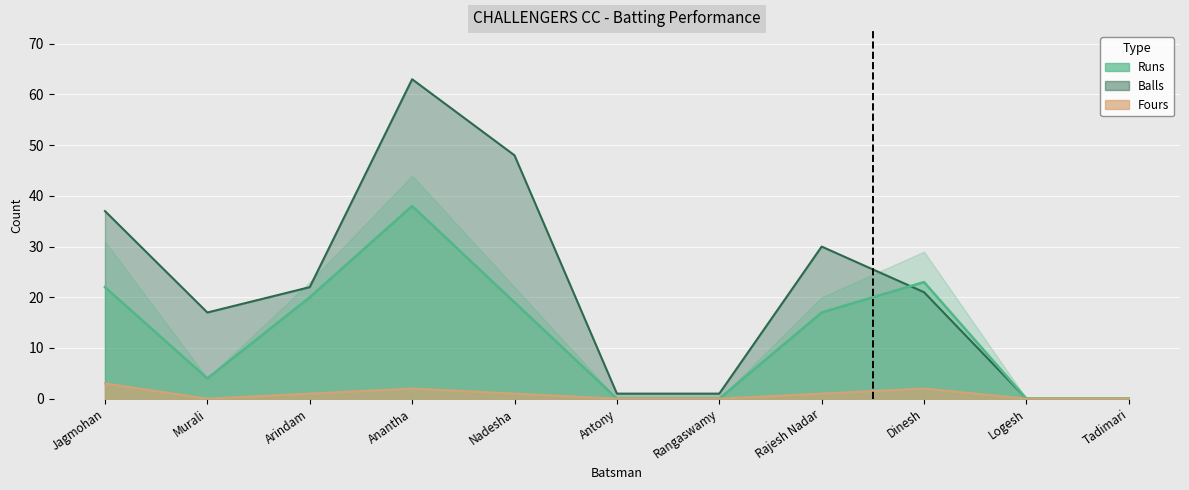

Between Antony and Murali, which is larger?

Murali